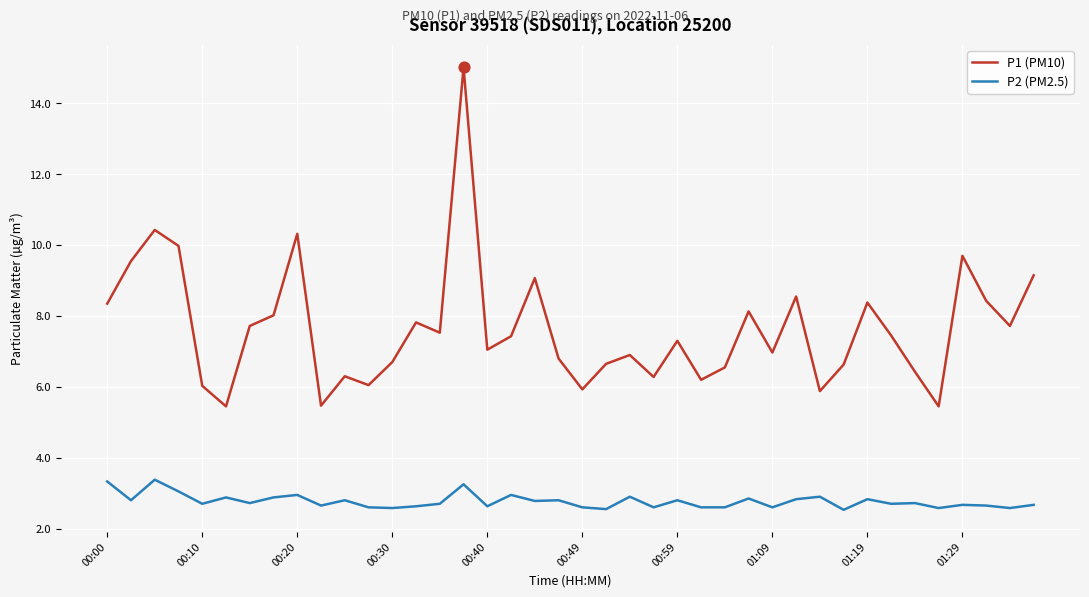

Which series has the largest total across all categories?

P1 (PM10)